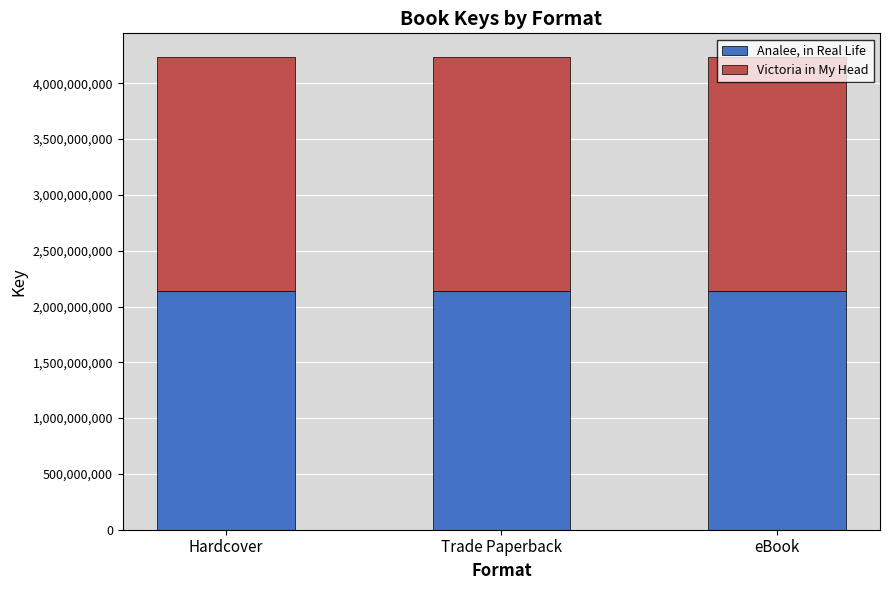

What is the value of the Analee, in Real Life bar at the 2nd from the left?

2140788575